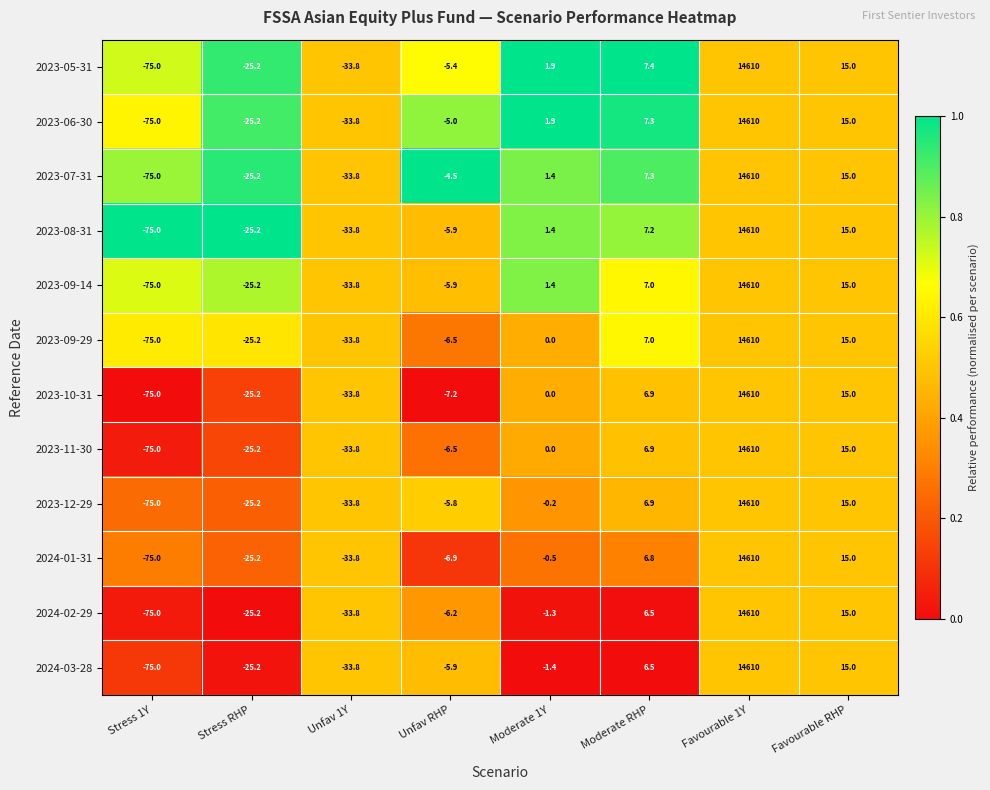

Which series changed the most between Stress 1Y and Moderate RHP?

2023-05-31